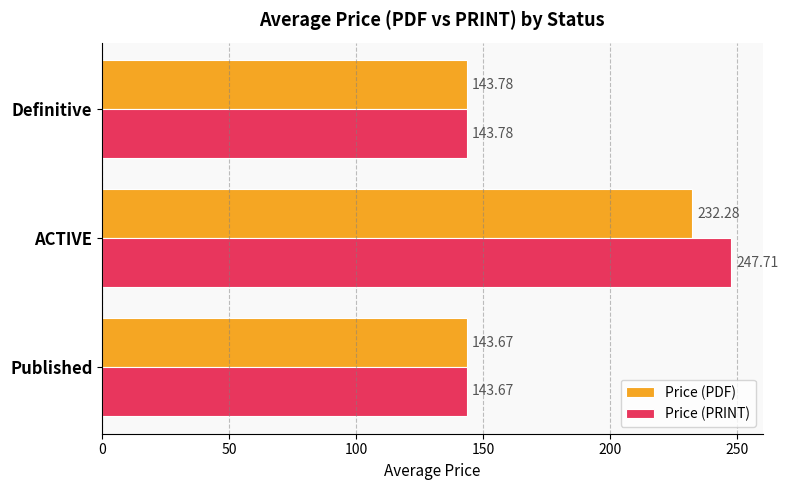

List the labels in order of Price (PRINT) value, largest first.

ACTIVE, Definitive, Published